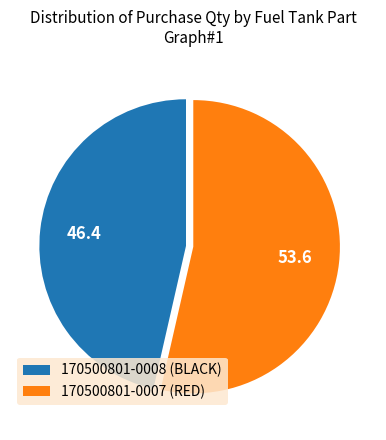

What is the ratio of the value at 170500801-0007 (RED) to the value at 170500801-0008 (BLACK)?

1.2